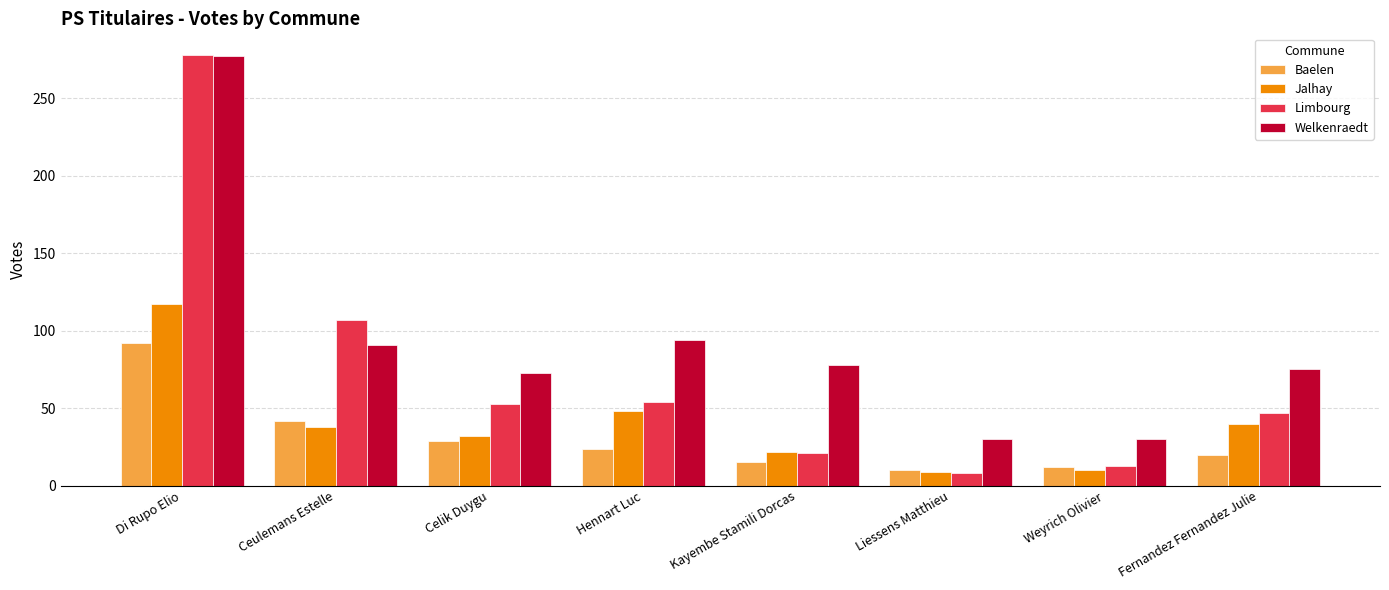

Where does the Welkenraedt series first go above 78?

Di Rupo Elio